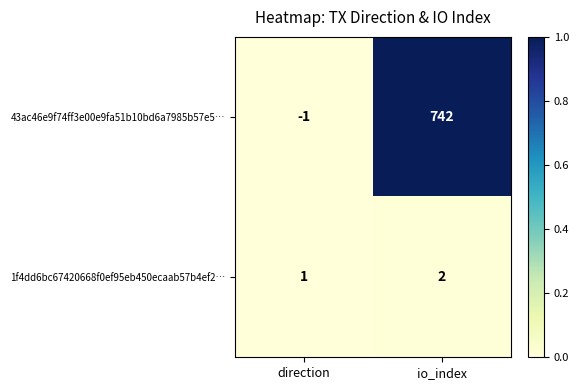

What is the sum of all 1f4dd6bc67420668f0ef95eb450ecaab57b4ef2… values?

3